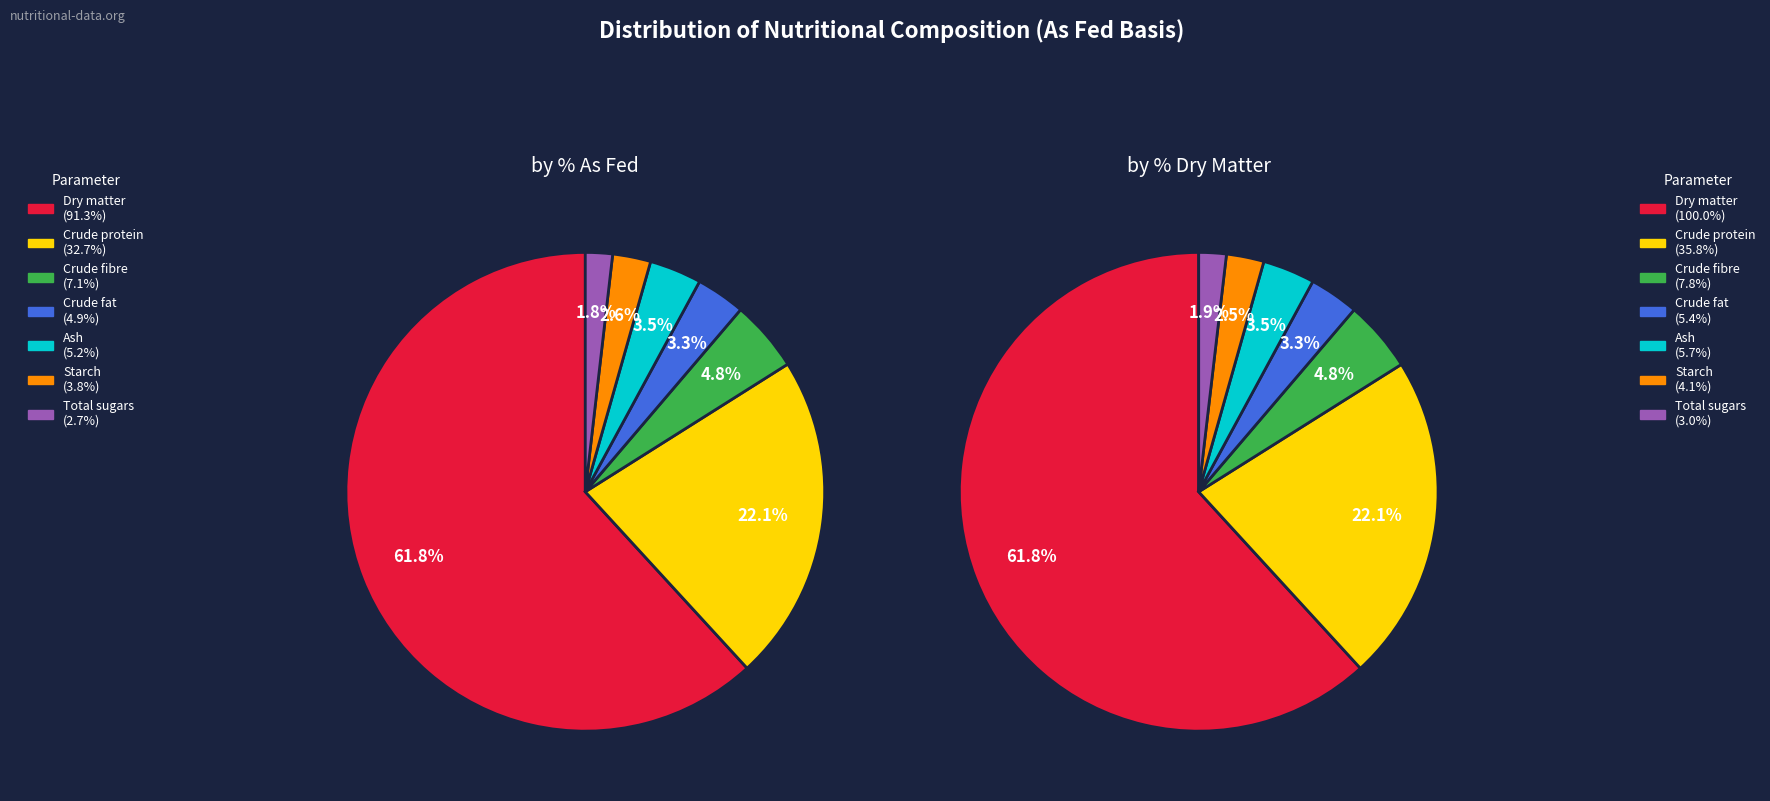

Is there a majority slice in this chart?

Yes